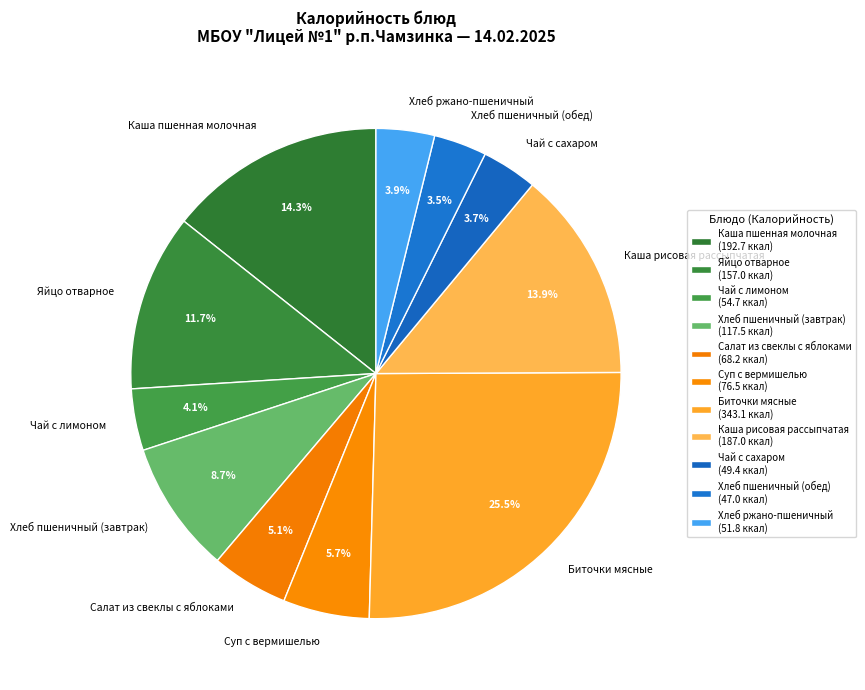

How many segments does this pie chart have?

11